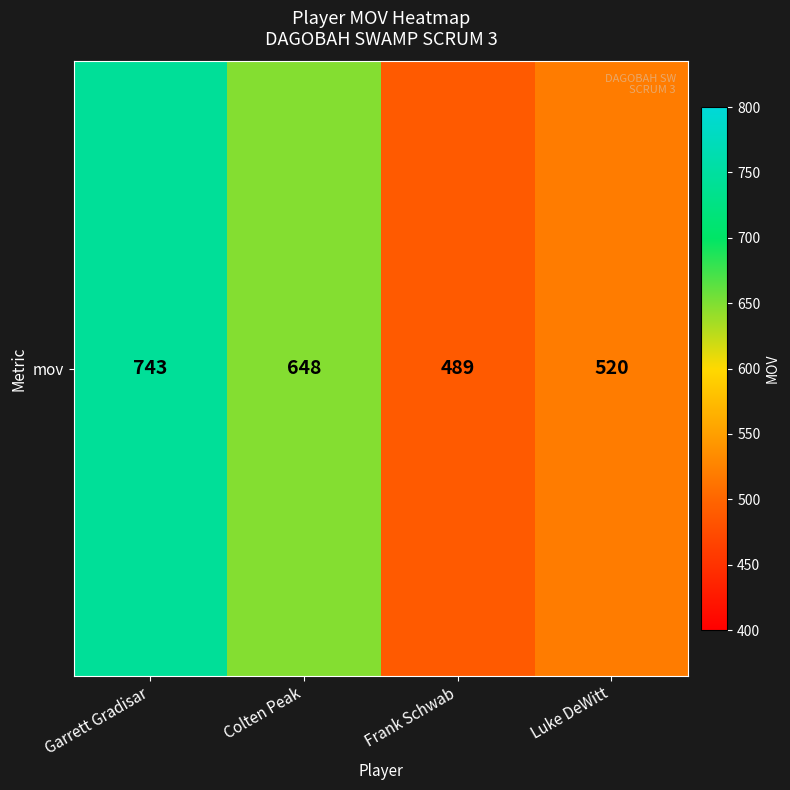

At which category does the chart reach its minimum across all series?

Frank Schwab